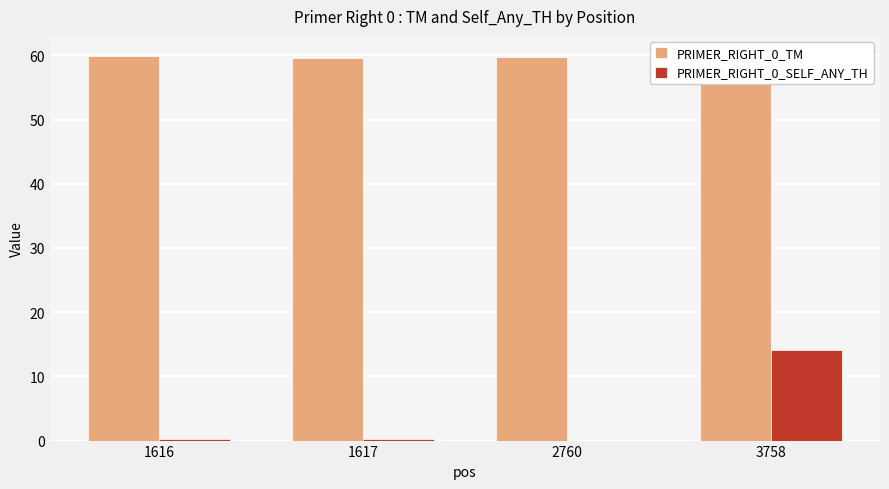

What are all the series names shown in the legend?

PRIMER_RIGHT_0_TM, PRIMER_RIGHT_0_SELF_ANY_TH